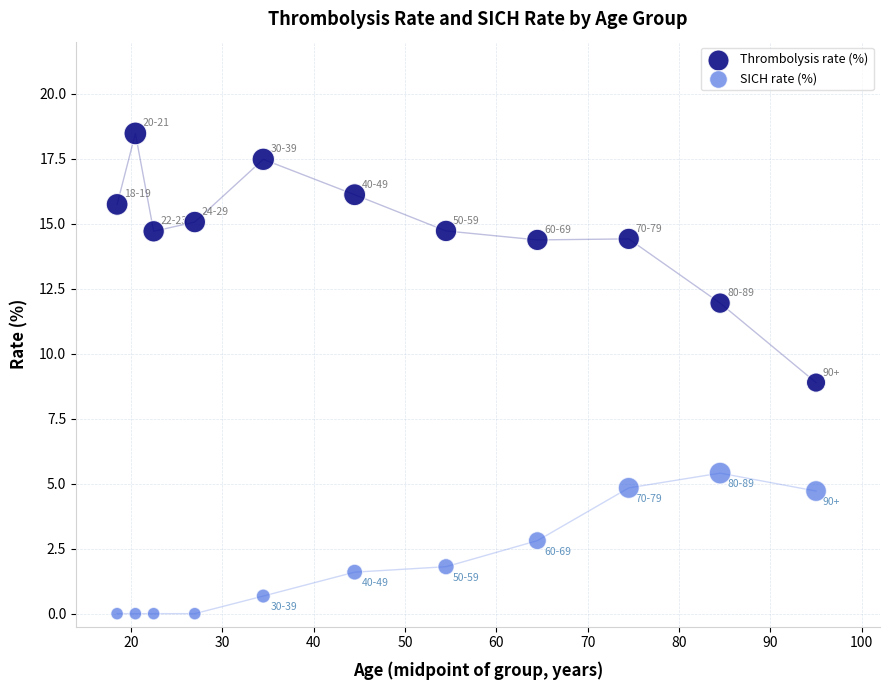

What are all the series names shown in the legend?

Thrombolysis rate (%), SICH rate (%)